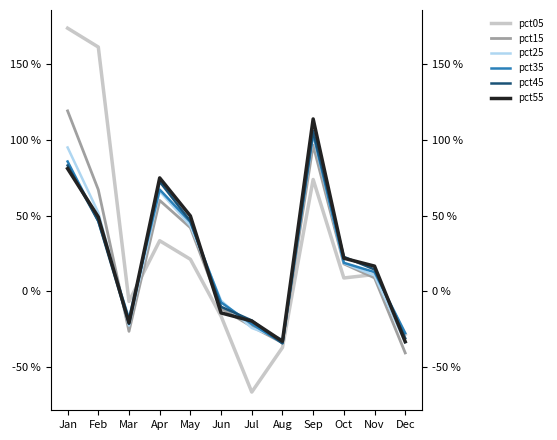

How many distinct data groups are displayed?

6